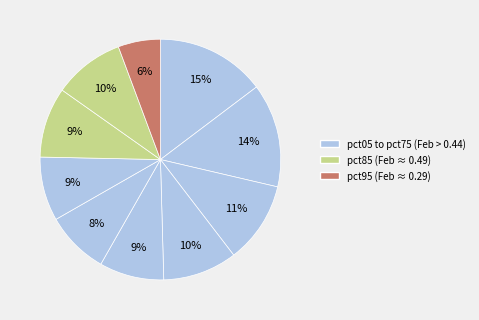

How many segments does this pie chart have?

10